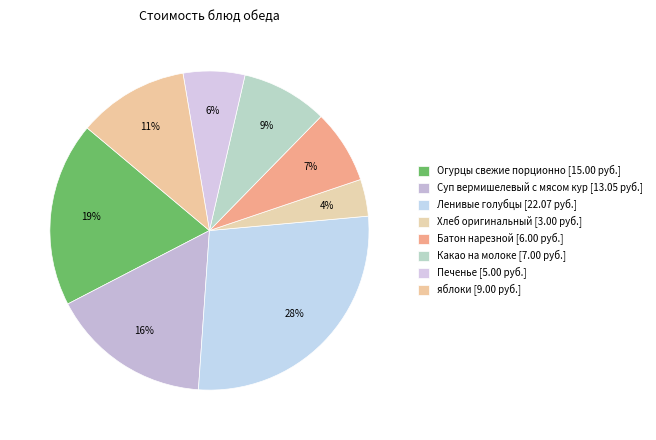

How many segments does this pie chart have?

8